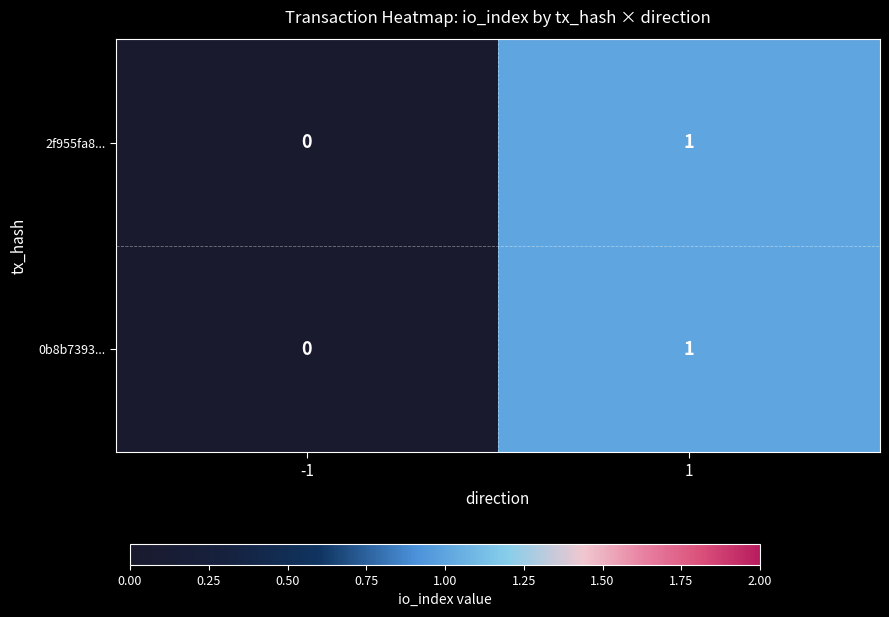

How many categories are shown in the chart?

2